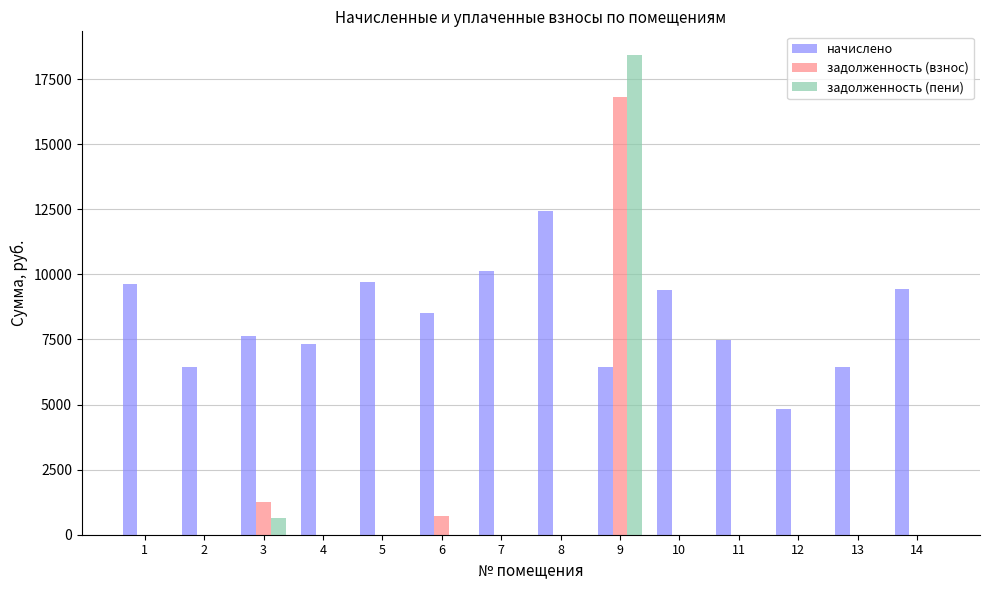

Which series has the largest total across all categories?

начислено